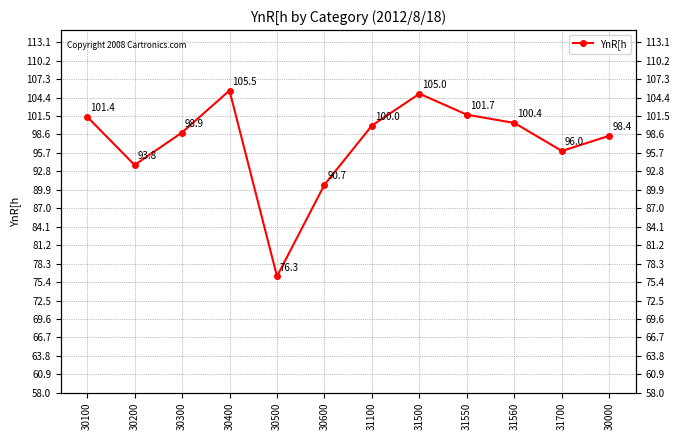

What is the value of the 6th point from the left?

90.7